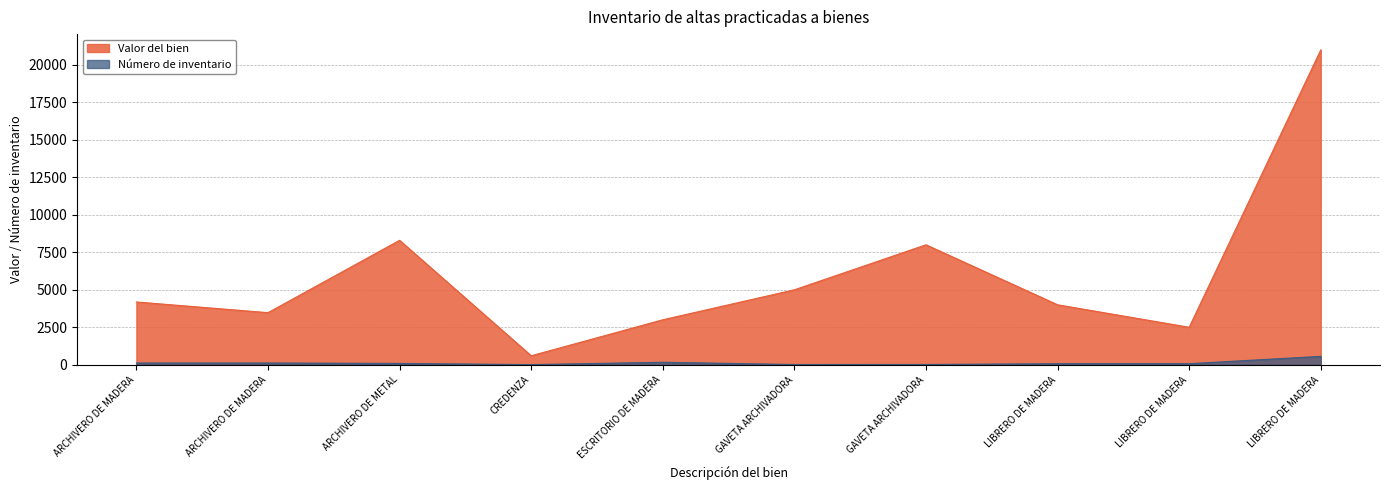

What is the difference between the highest and lowest values at GAVETA ARCHIVADORA?

4982.0